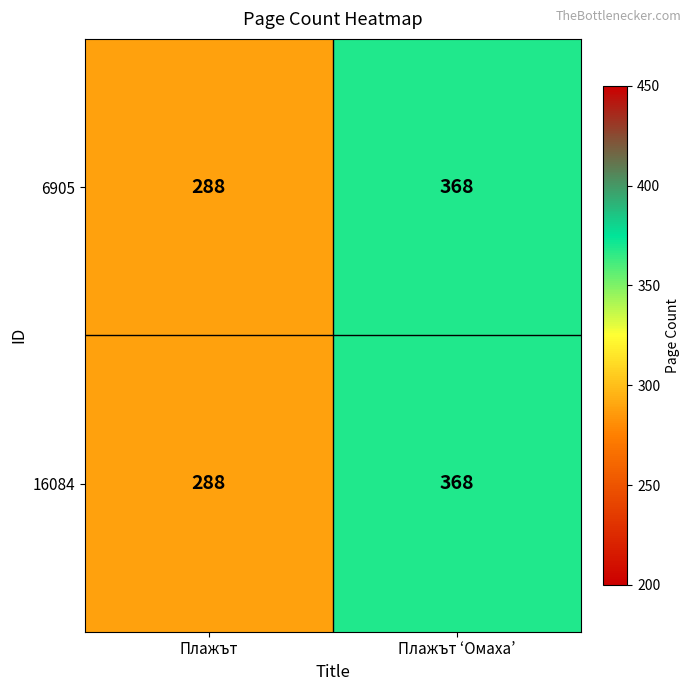

List the labels in order of 16084 value, smallest first.

Плажът, Плажът ‘Омаха’